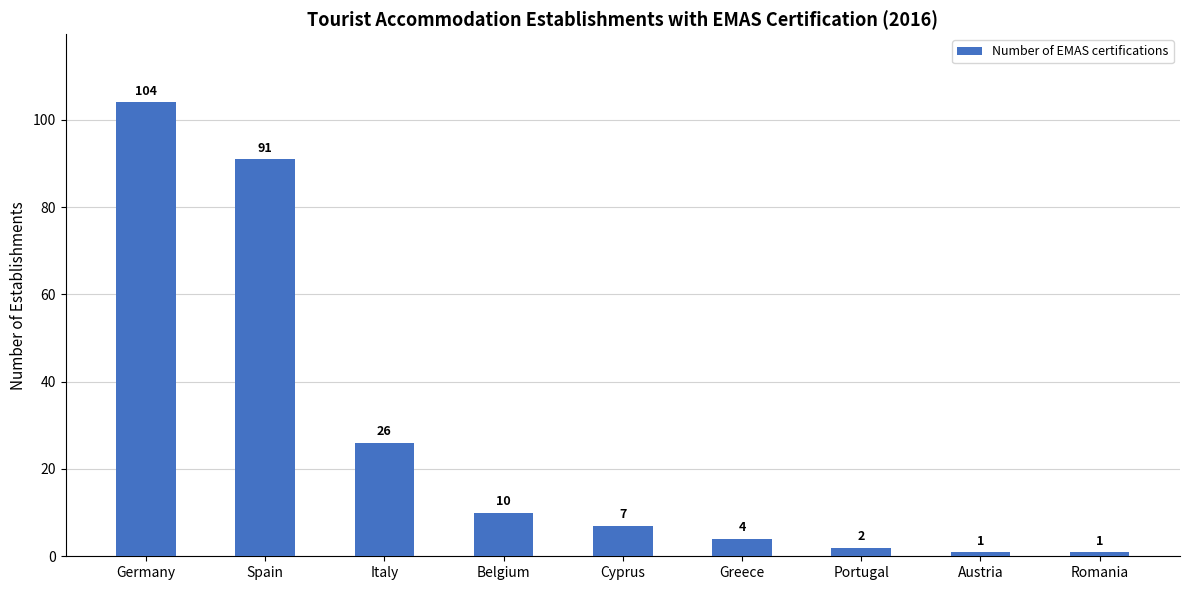

Where is the data nearest to the value 52?

Italy